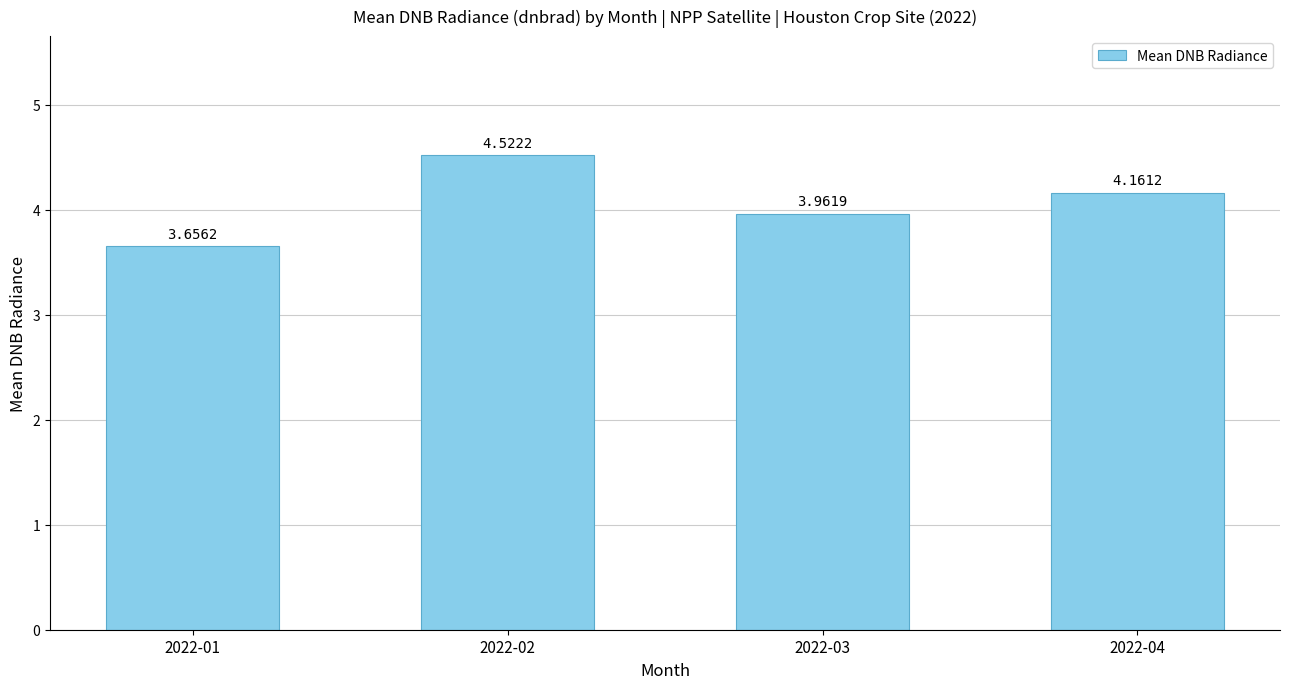

How many data points are less than 4?

2